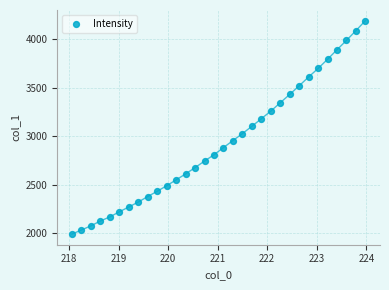

What is the range of X values (max minus min)?

5.9